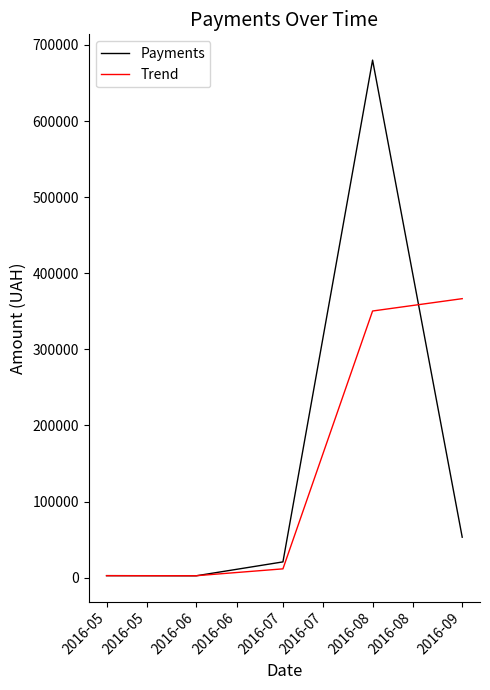

How many lines are shown in the chart?

2